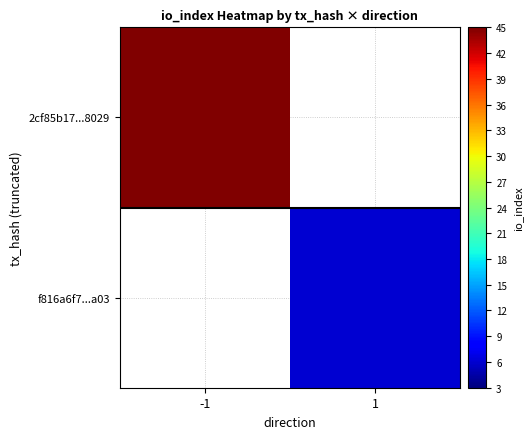

Rank the series by their average value, from highest to lowest.

2cf85b17...8029, f816a6f7...a03